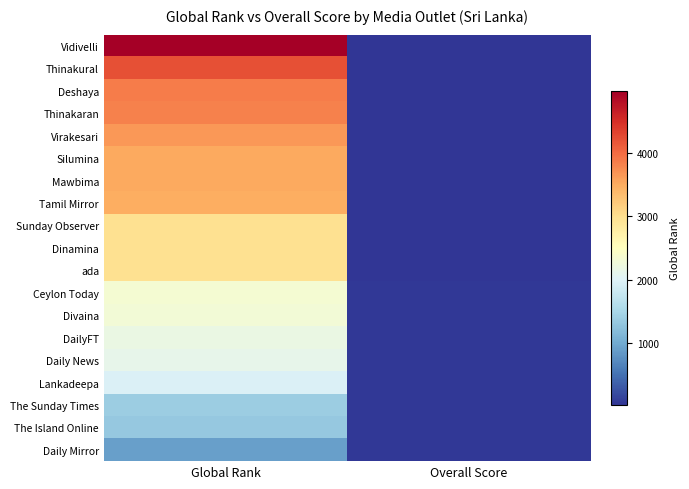

What is the total value across all series at Global Rank?

54567.0